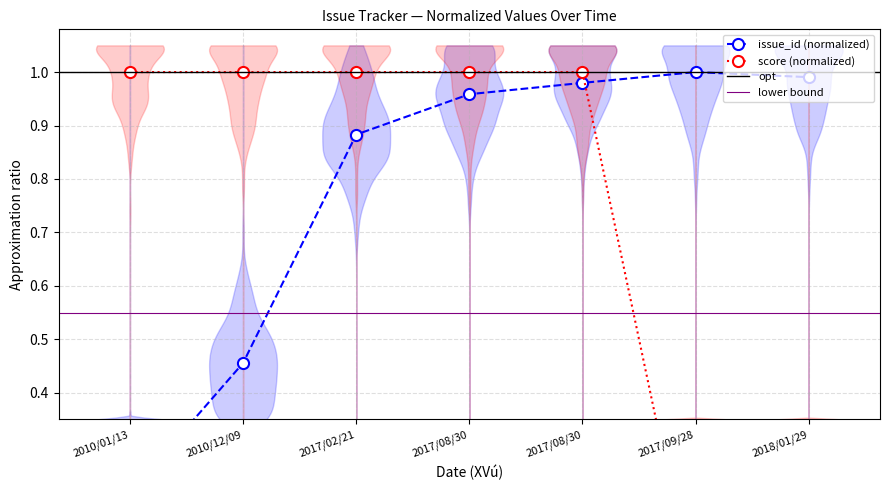

After their last crossing, which series has the higher values: score or issue_id?

issue_id